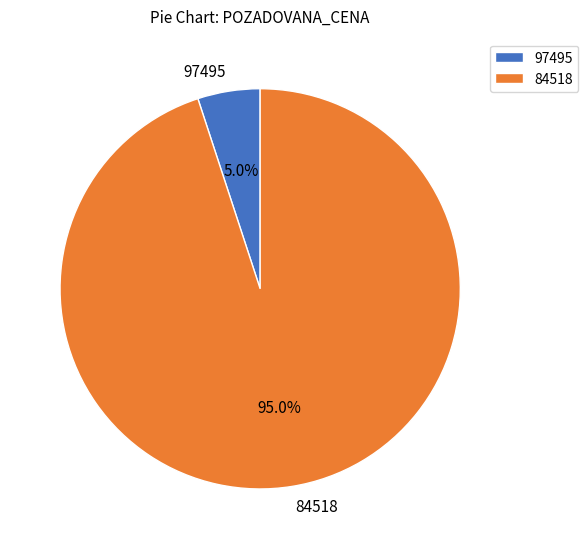

What is the majority slice?

84518